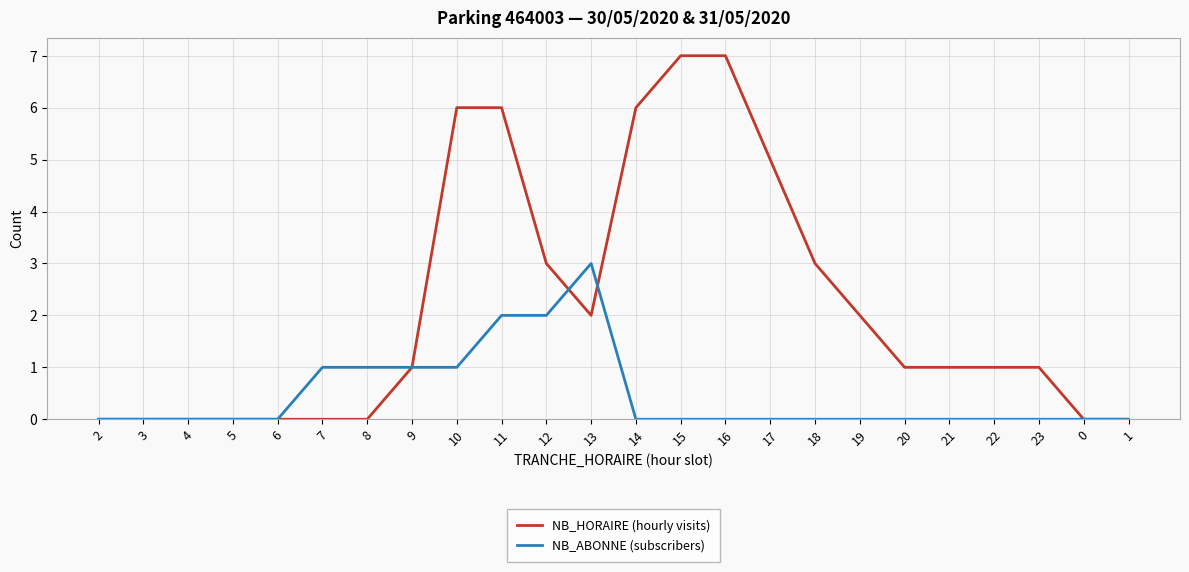

At which category is the sum across all series the highest?

11